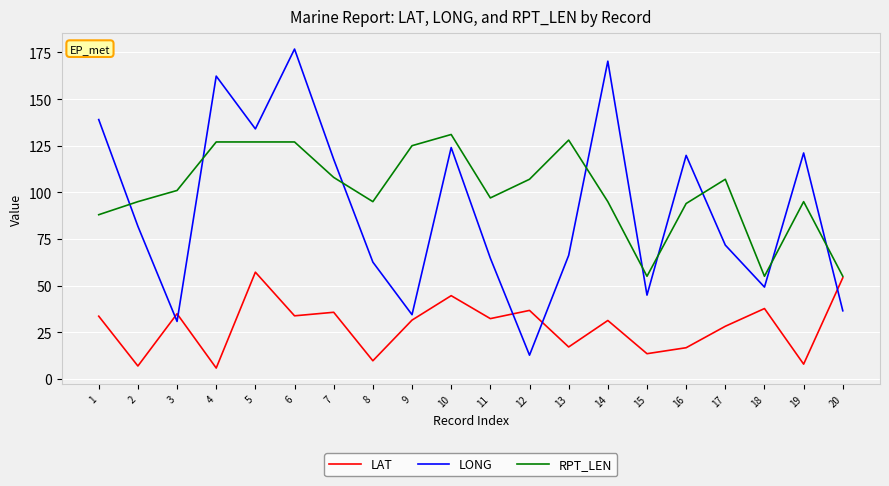

At how many categories does at least one series exceed 154?

3